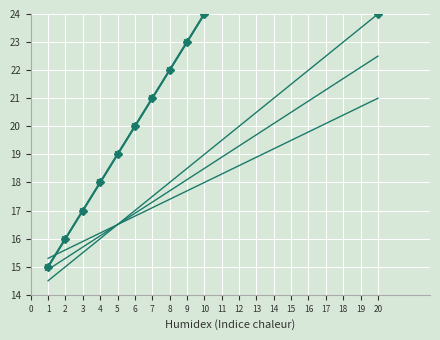

Is it true that Series 4 equals 16.2 at 4?

True